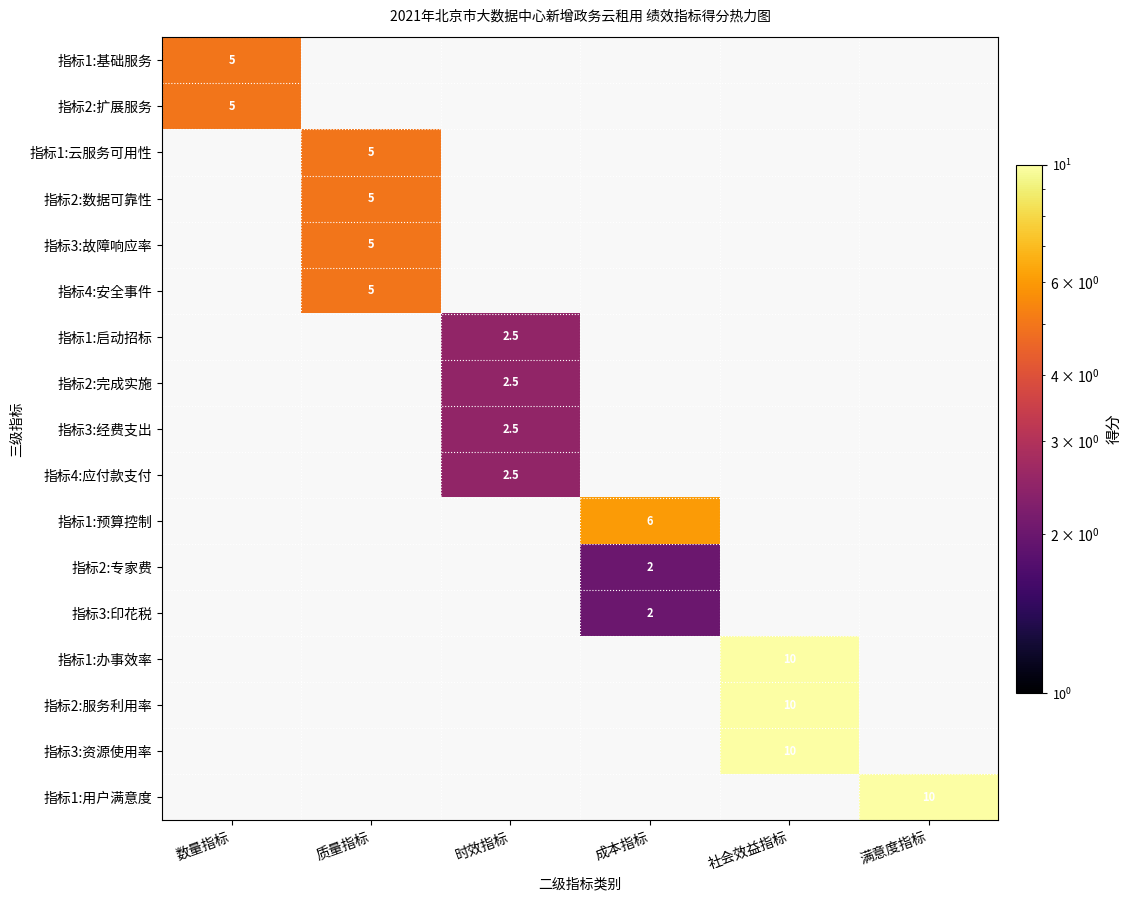

The value of 指标2:专家费 at 成本指标 is 1.3. True or false?

False